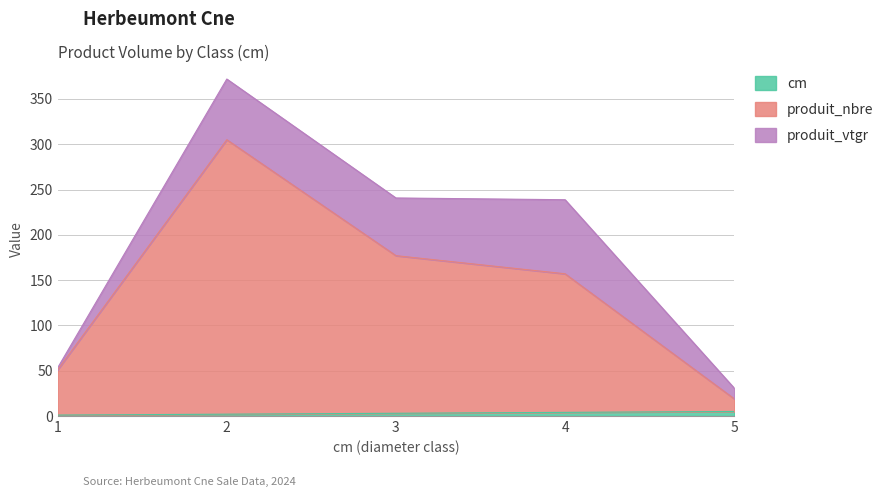

What is the sum of the cm values at 4 and 5?

9.0